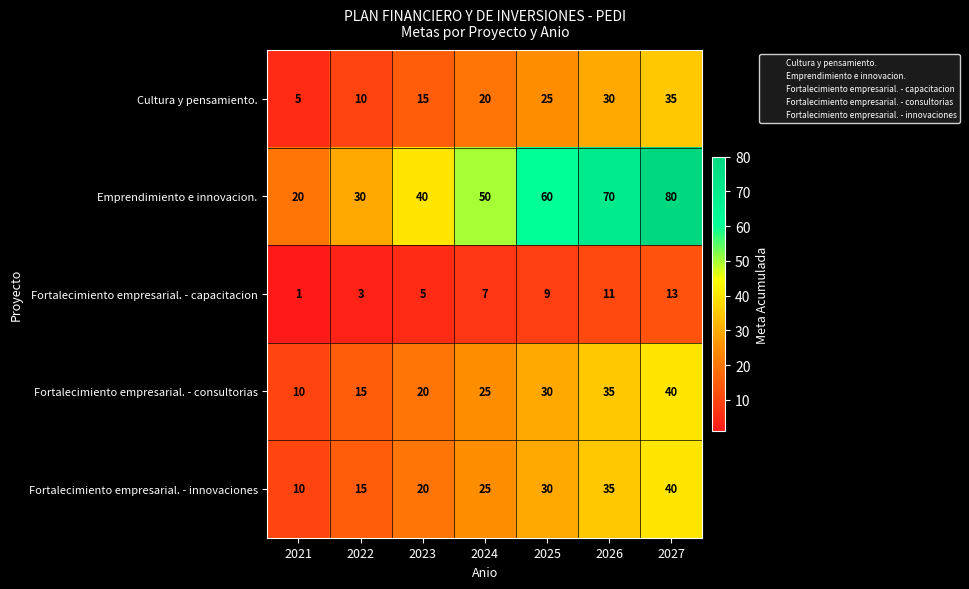

The Fortalecimiento empresarial. - consultorias series shows 23 at 2027. True or false?

False